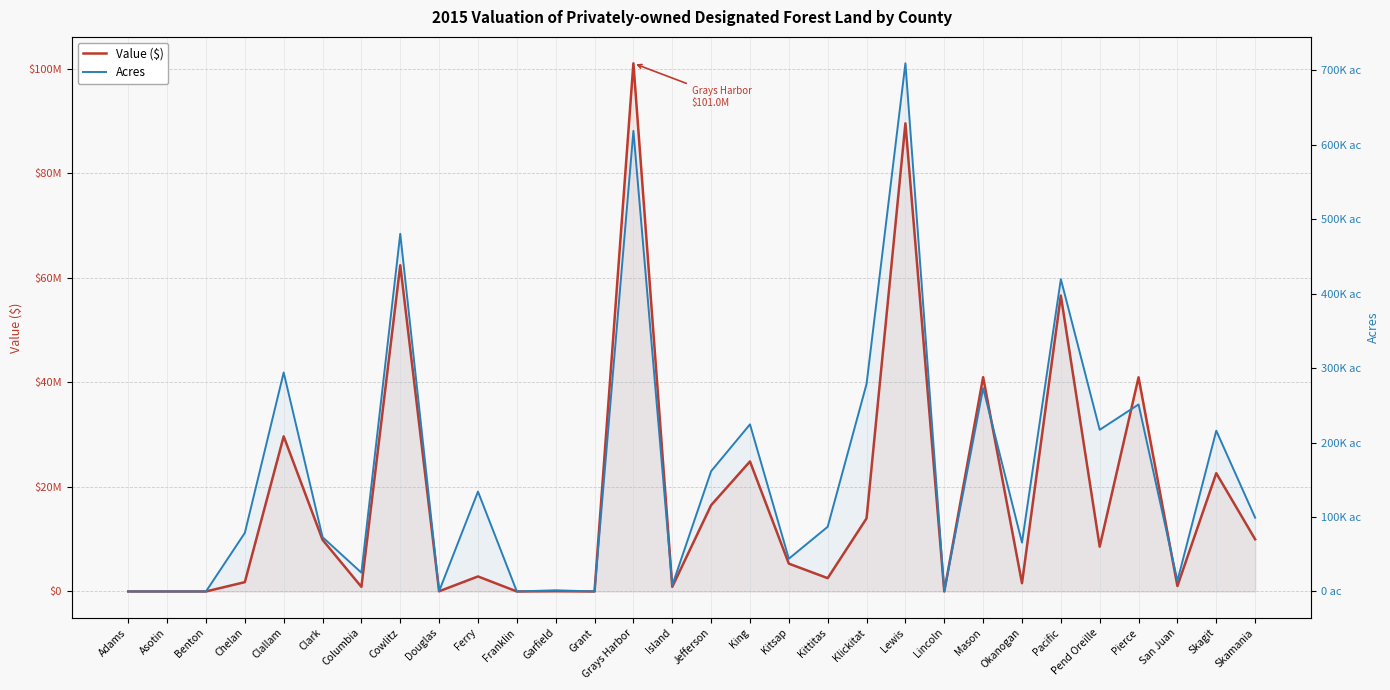

At which label does Acres first exceed 86847?

Clallam